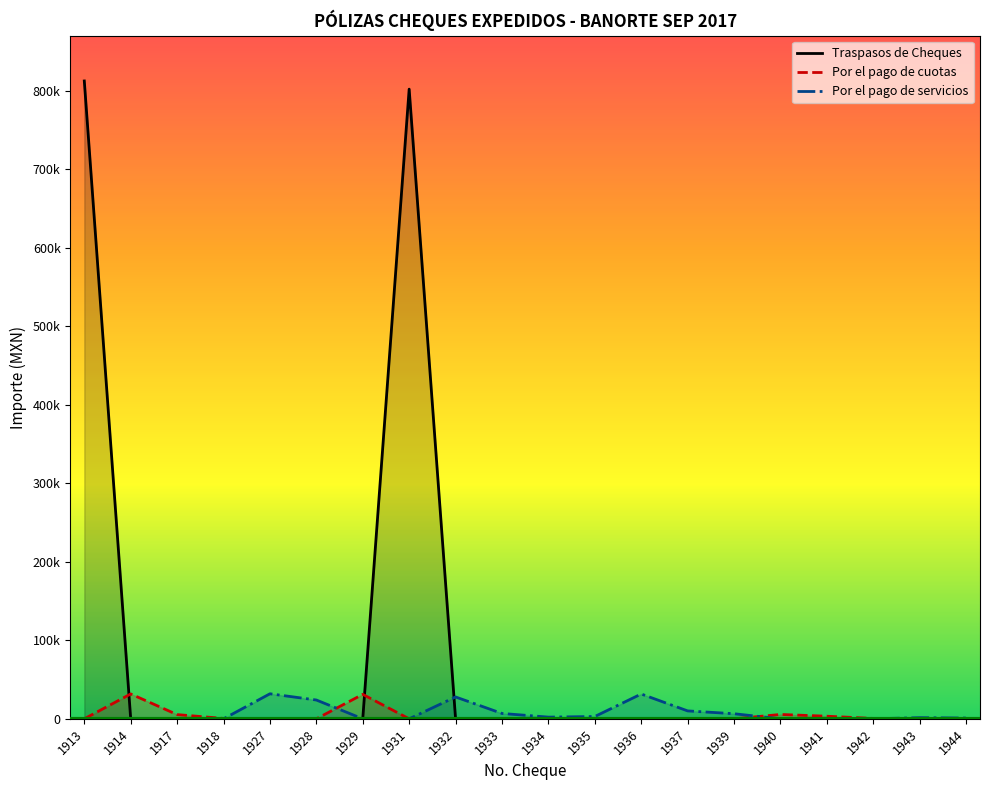

Which series has the largest range (max minus min)?

Traspasos de Cheques